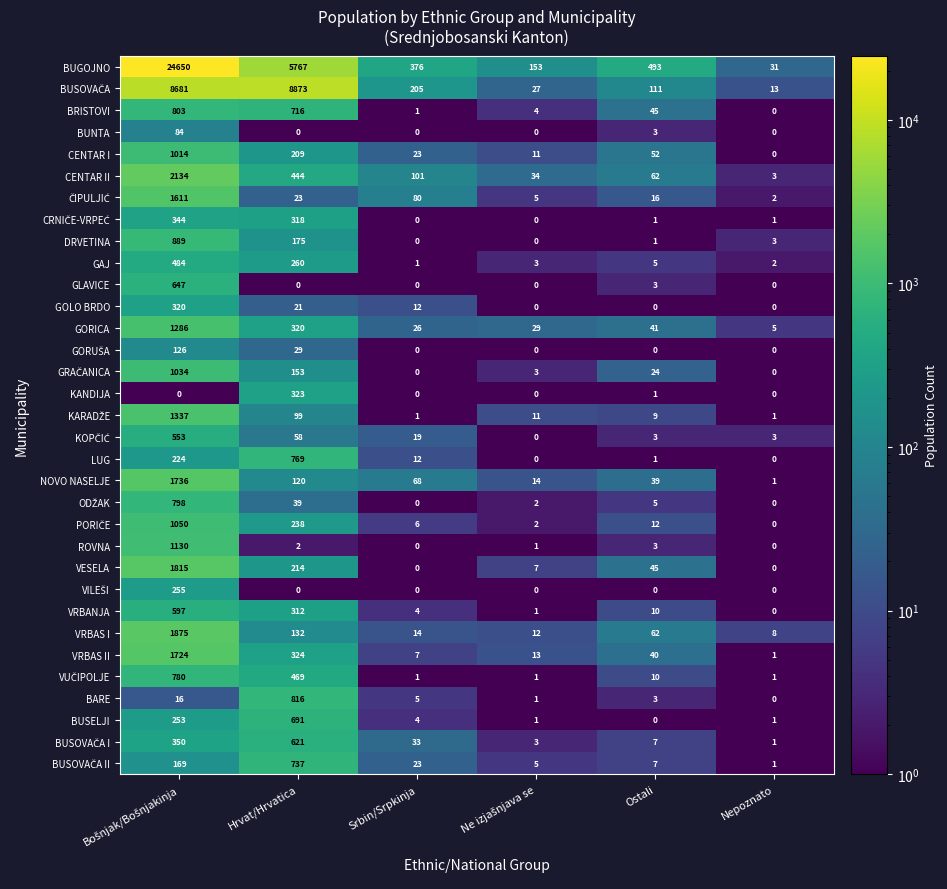

Which series has the widest spread of values?

BUGOJNO